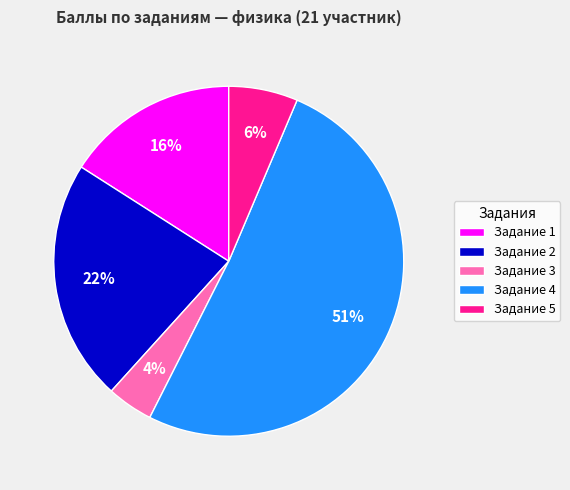

The Задание 3 slice represents 10% of the pie. True or false?

False